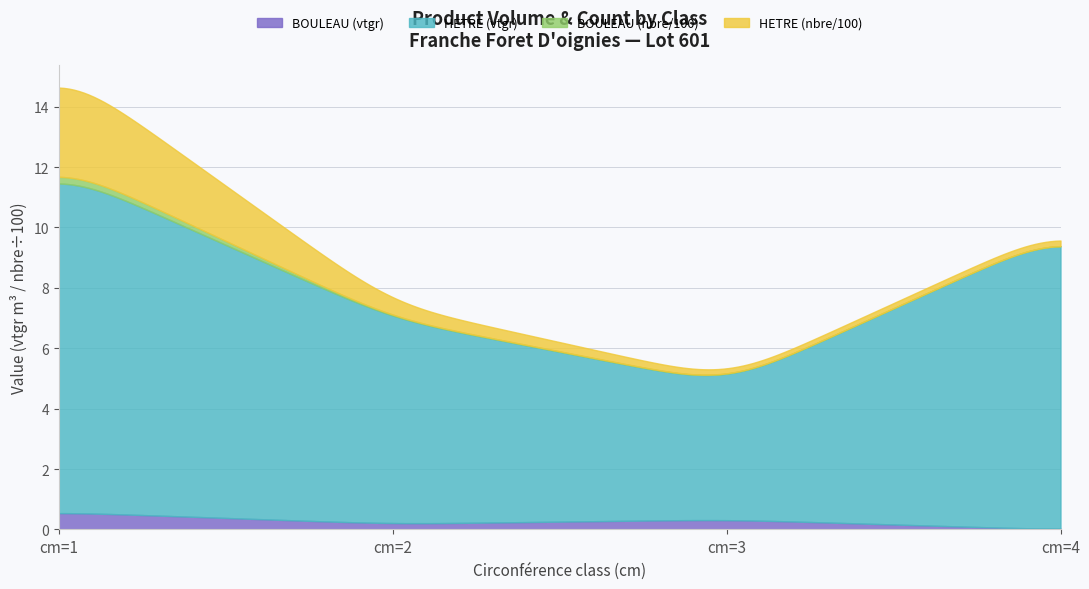

Reading right to left, what are all the values shown in this chart?

BOULEAU: 0.0	0.3	0.2	0.6
HETRE: 9.8	4.5	6.8	11.3
produit_nbre_BOULEAU: 0.0	1.0	2.0	24.0
produit_nbre_HETRE: 19.0	15.0	46.0	320.0